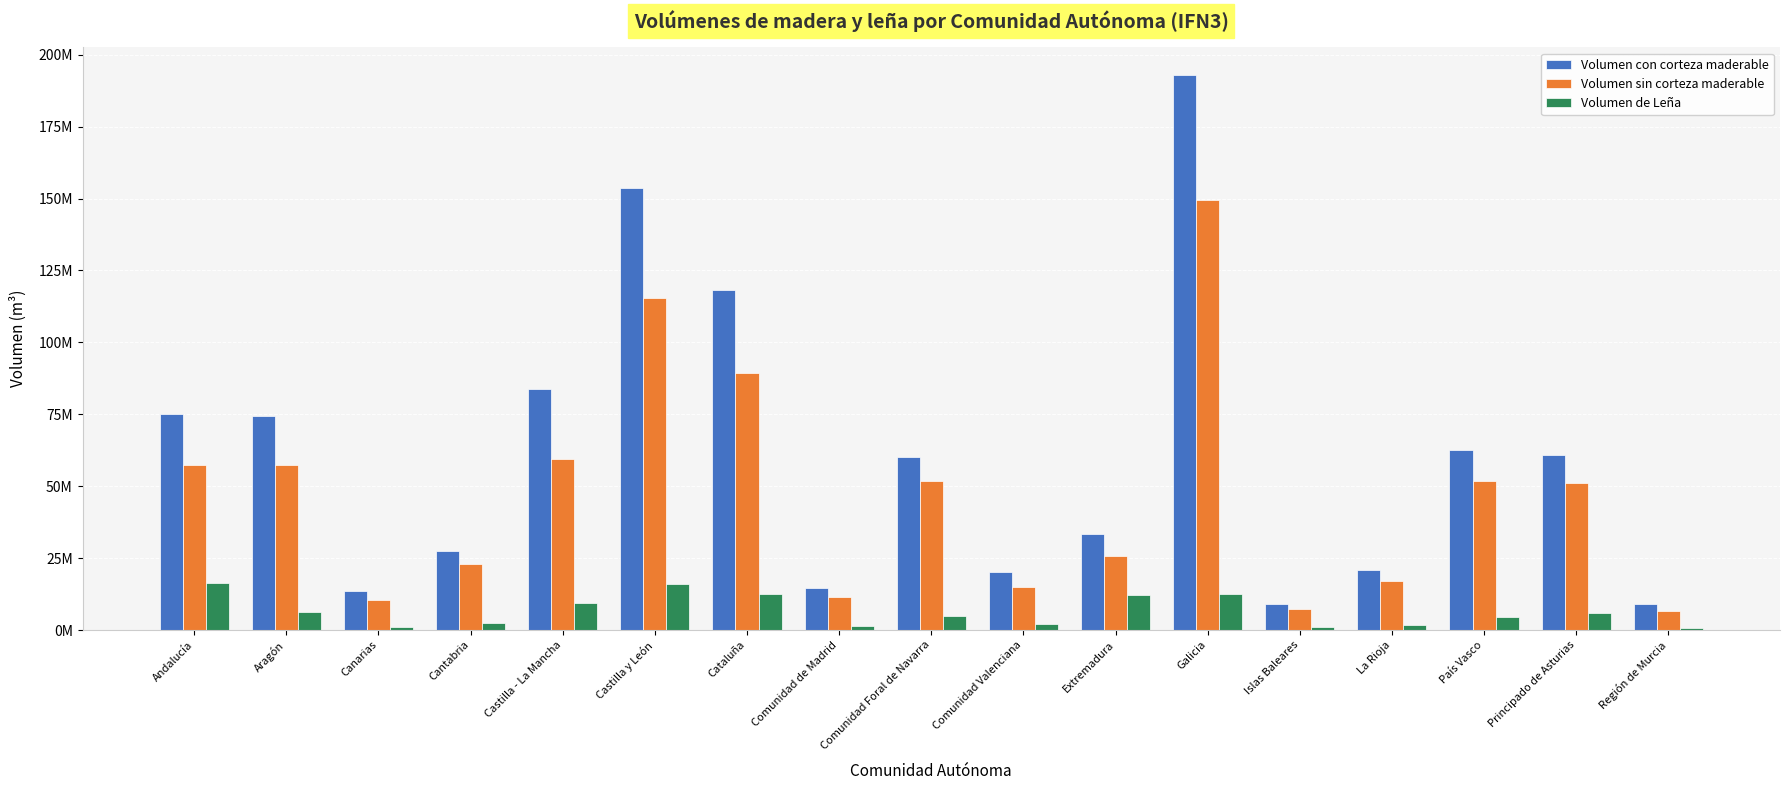

At which label does Volumen de Leña first exceed 4857333?

Andalucía